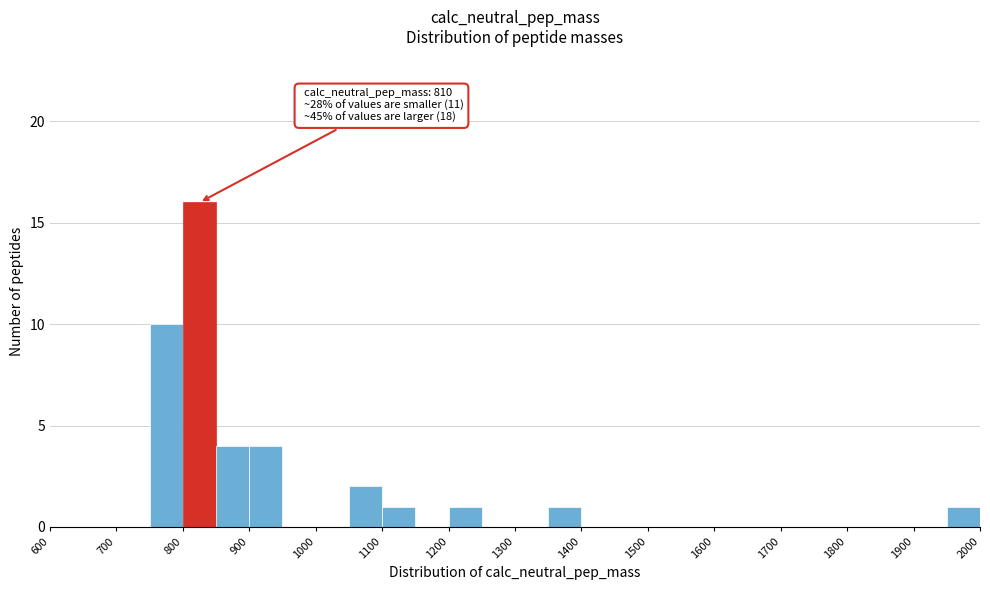

Which range on the x-axis has the tallest bar?

800 to 850